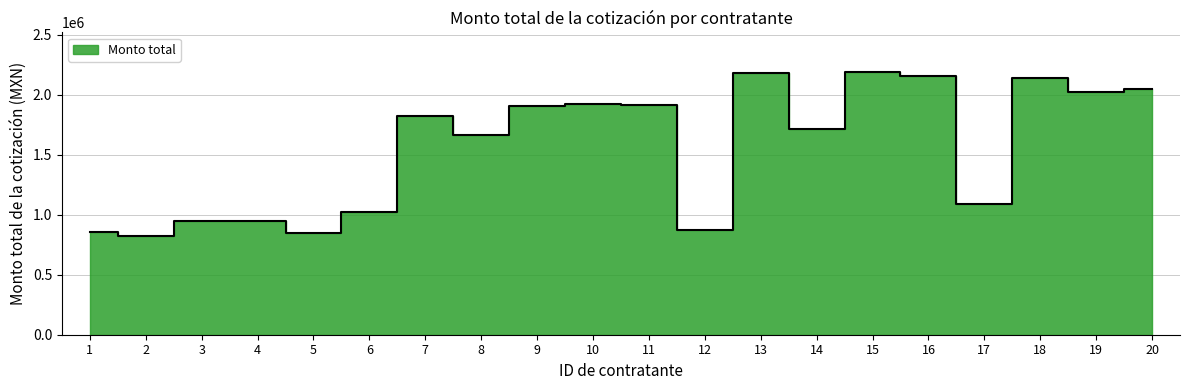

Which has a higher value, 8 or 19?

19